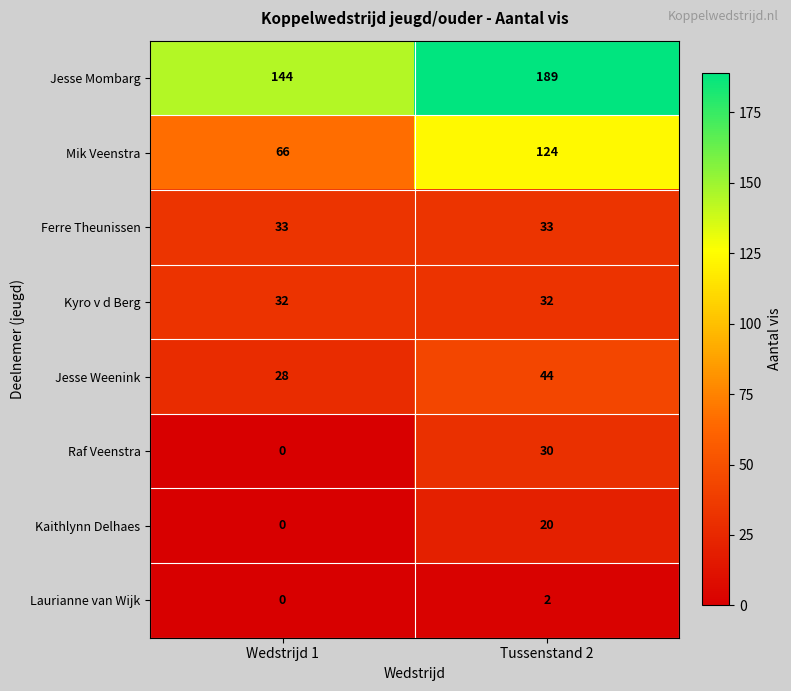

What is the difference between the Jesse Mombarg values at Tussenstand 2 and Wedstrijd 1?

45